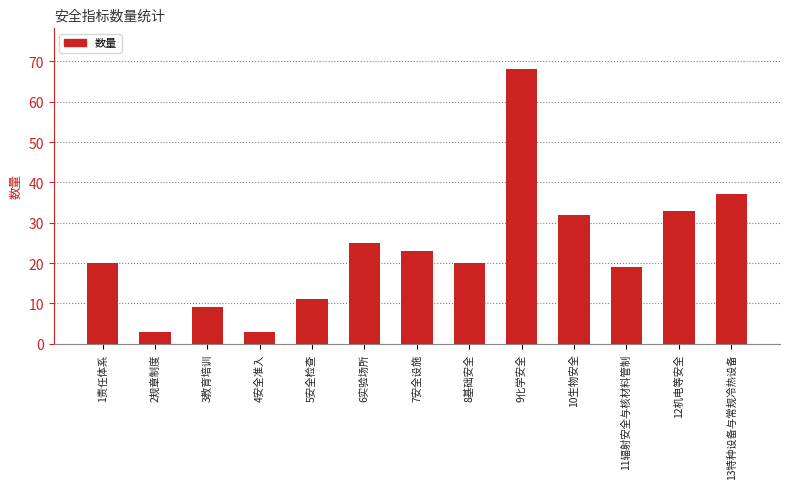

Are the bars grouped side by side (vs. stacked)?

No